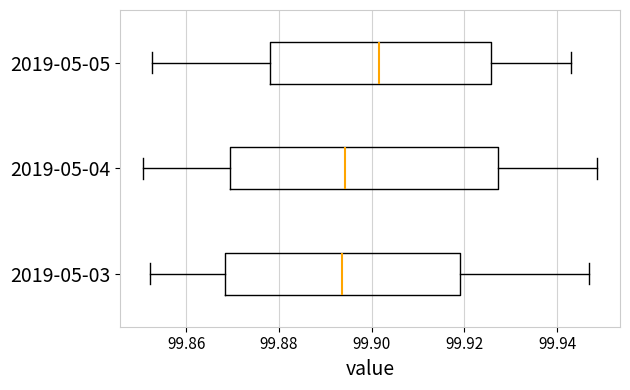

Which box is the widest, from its left edge to its right edge?

2019-05-04